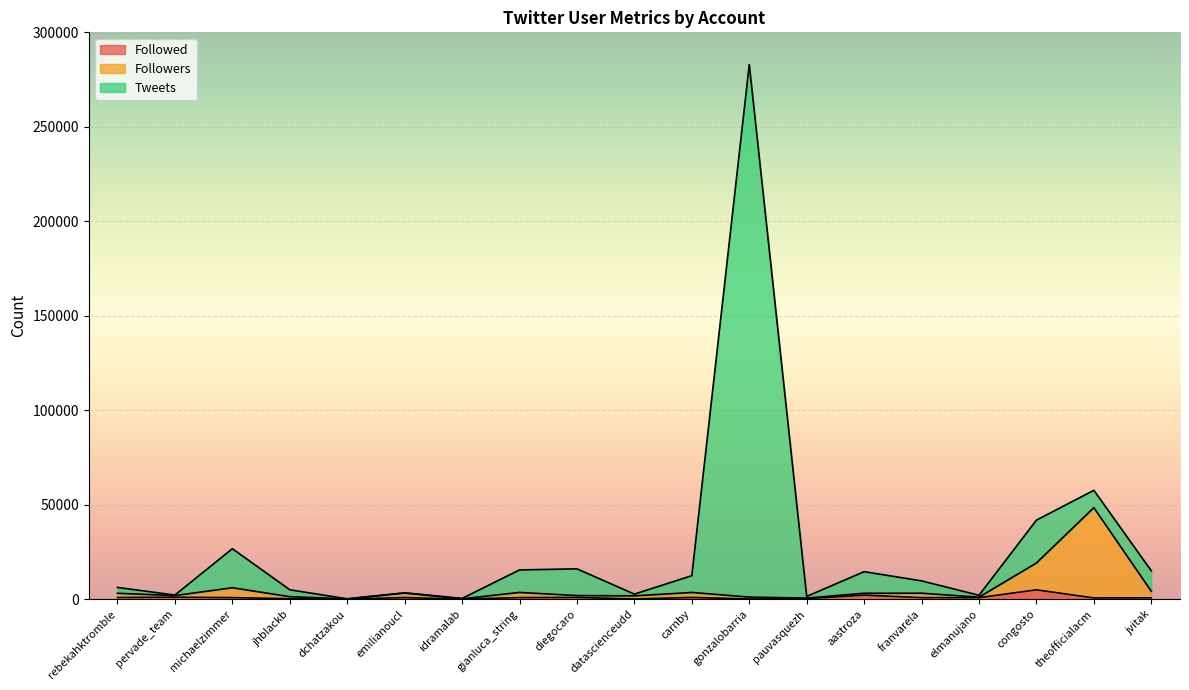

Which series has the largest total across all categories?

Tweets